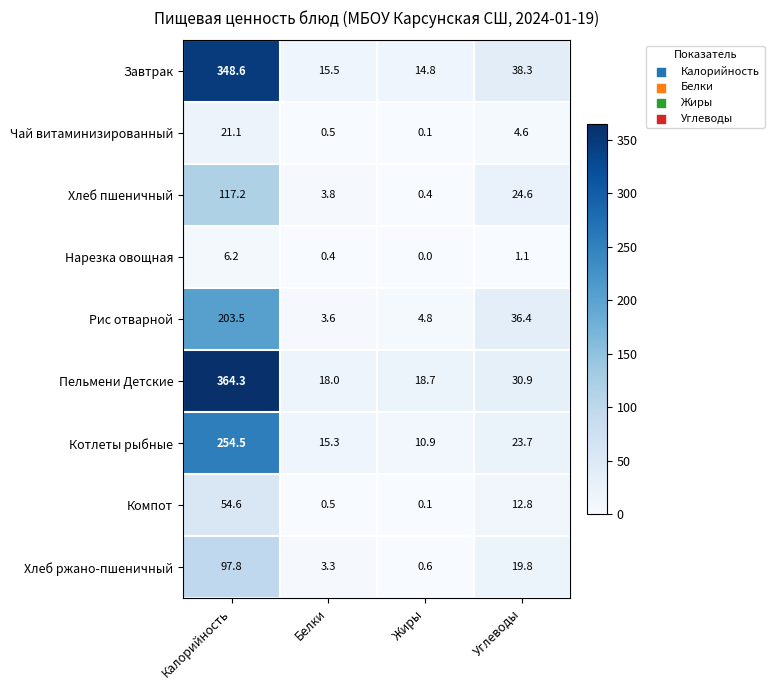

At how many categories does at least one series exceed 11?

4